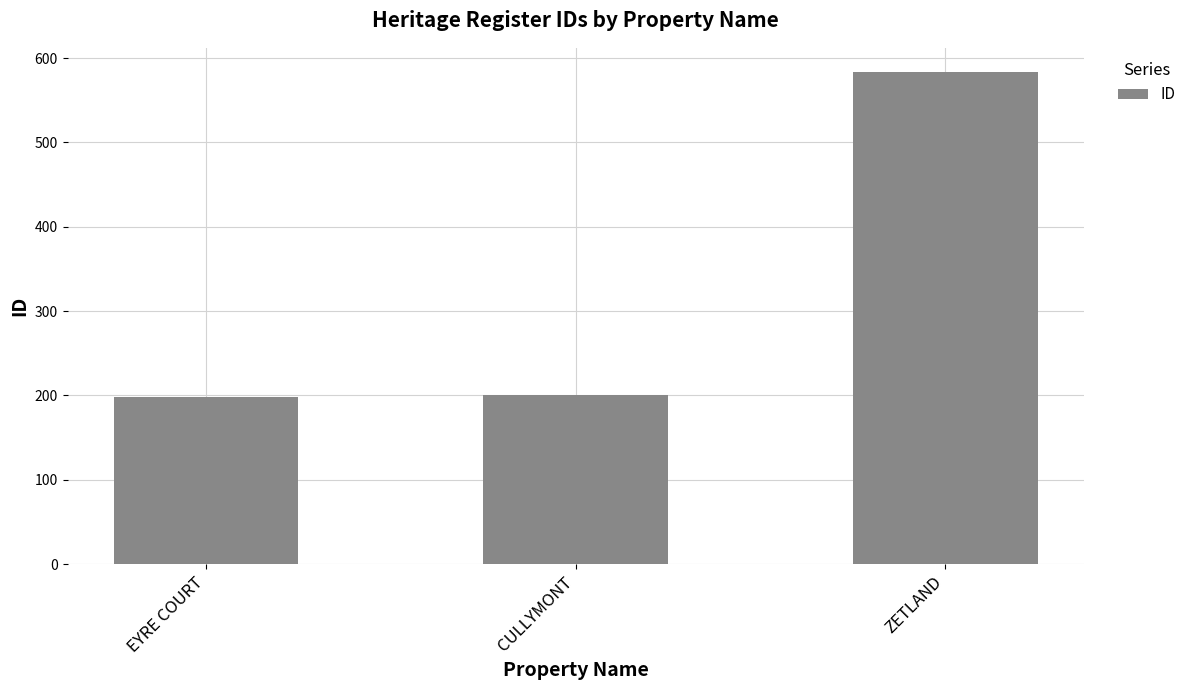

What is the difference between the maximum and minimum values?

385